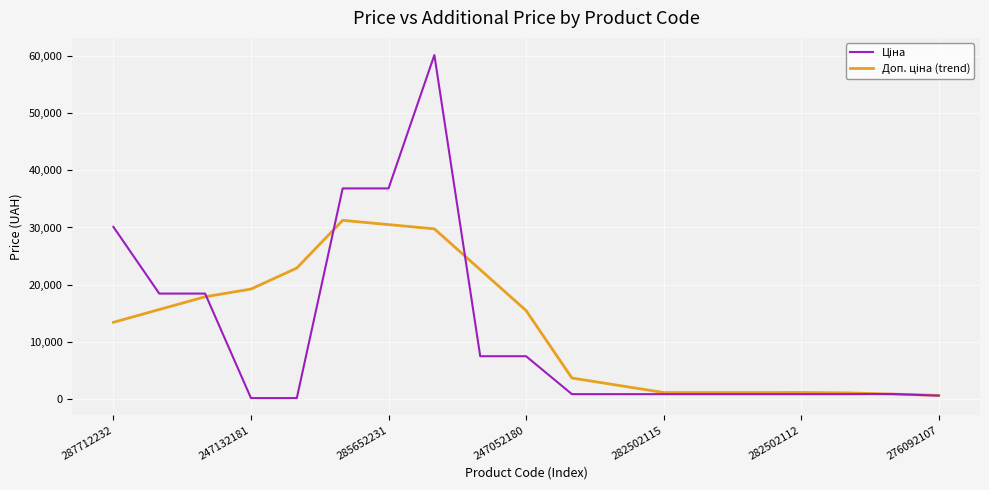

List the series in order of their peak value, lowest first.

Доп. ціна (trend), Ціна